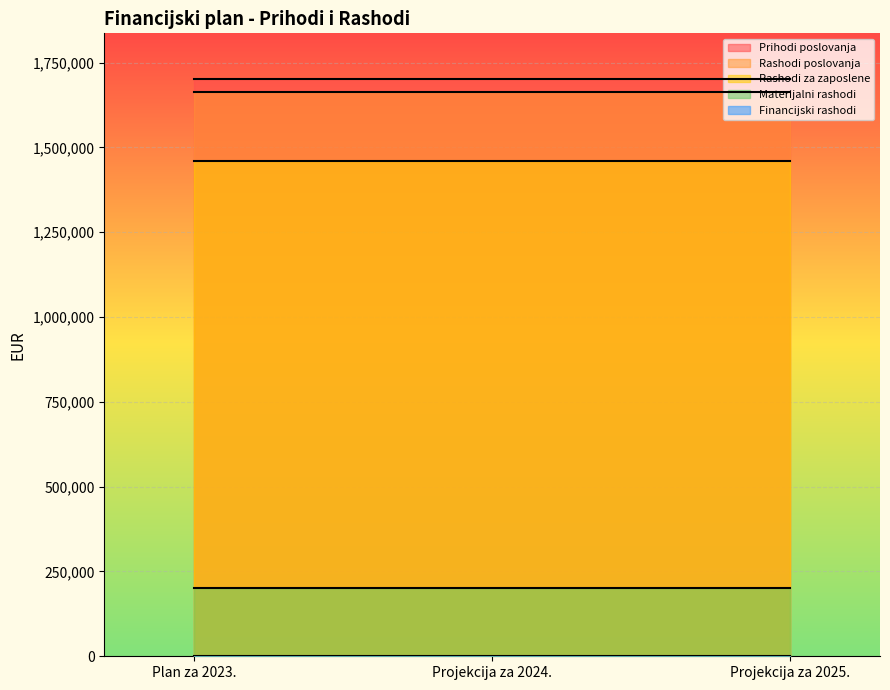

Between Plan za 2023. and Projekcija za 2025., which series saw the biggest shift?

Prihodi poslovanja